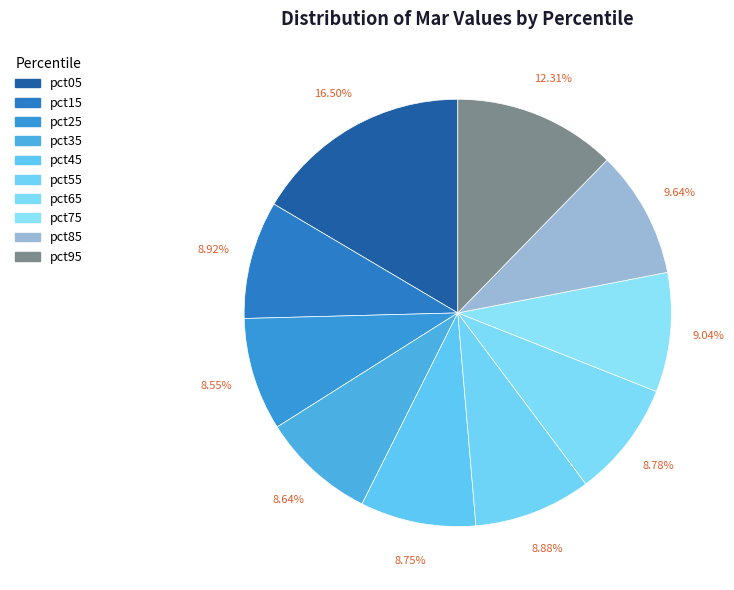

To the nearest percent, what is the difference between the largest and smallest slice percentages?

8%